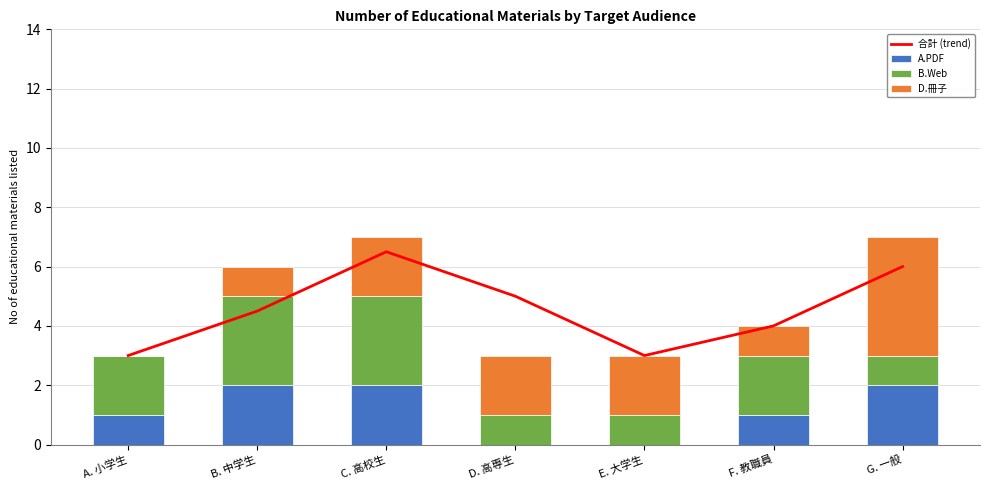

How many values in the B.Web series exceed 2?

2